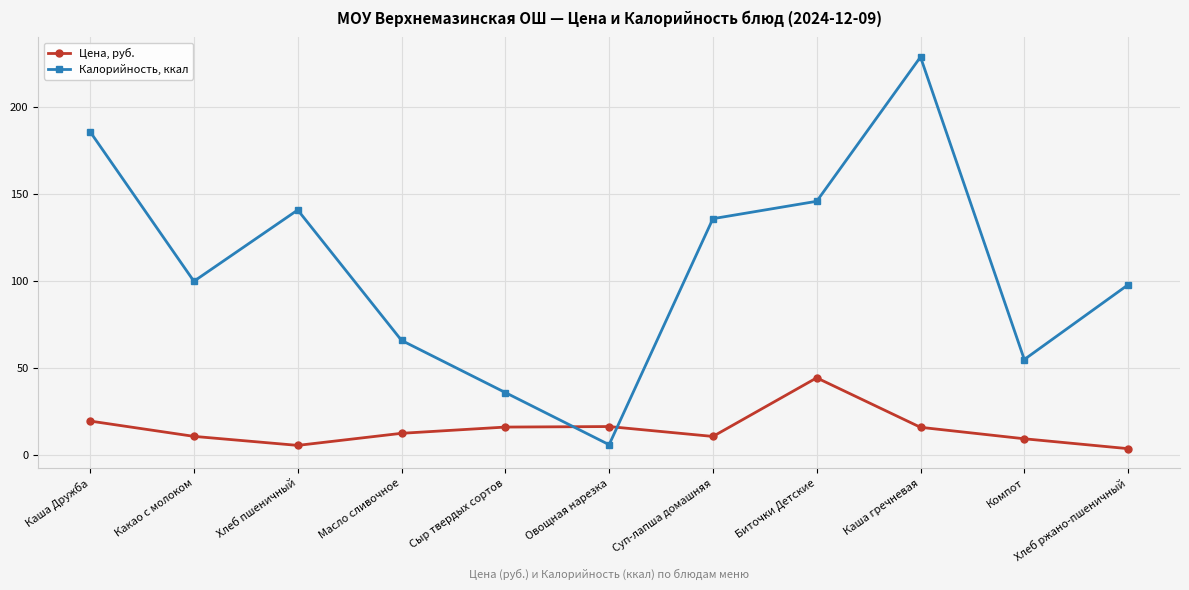

What is the difference between the maximum and second lowest values in the Цена, руб. series?

38.9